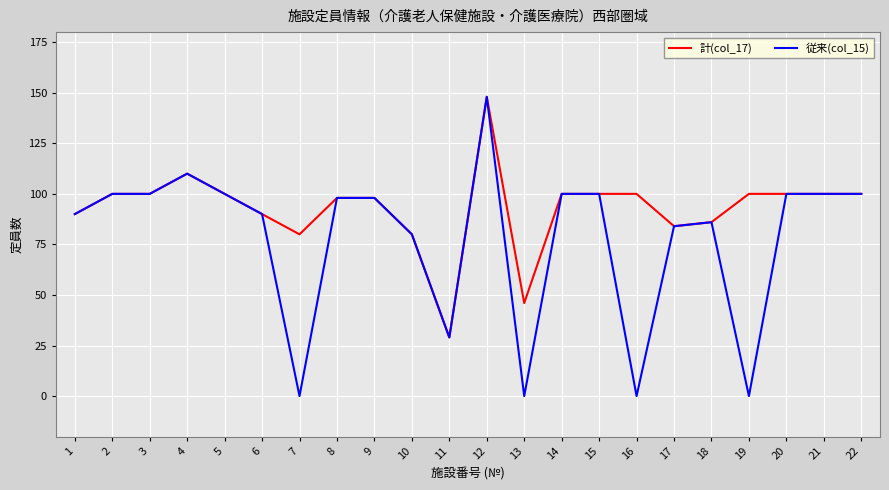

The 従来(col_15) series shows 0 at 16. True or false?

True